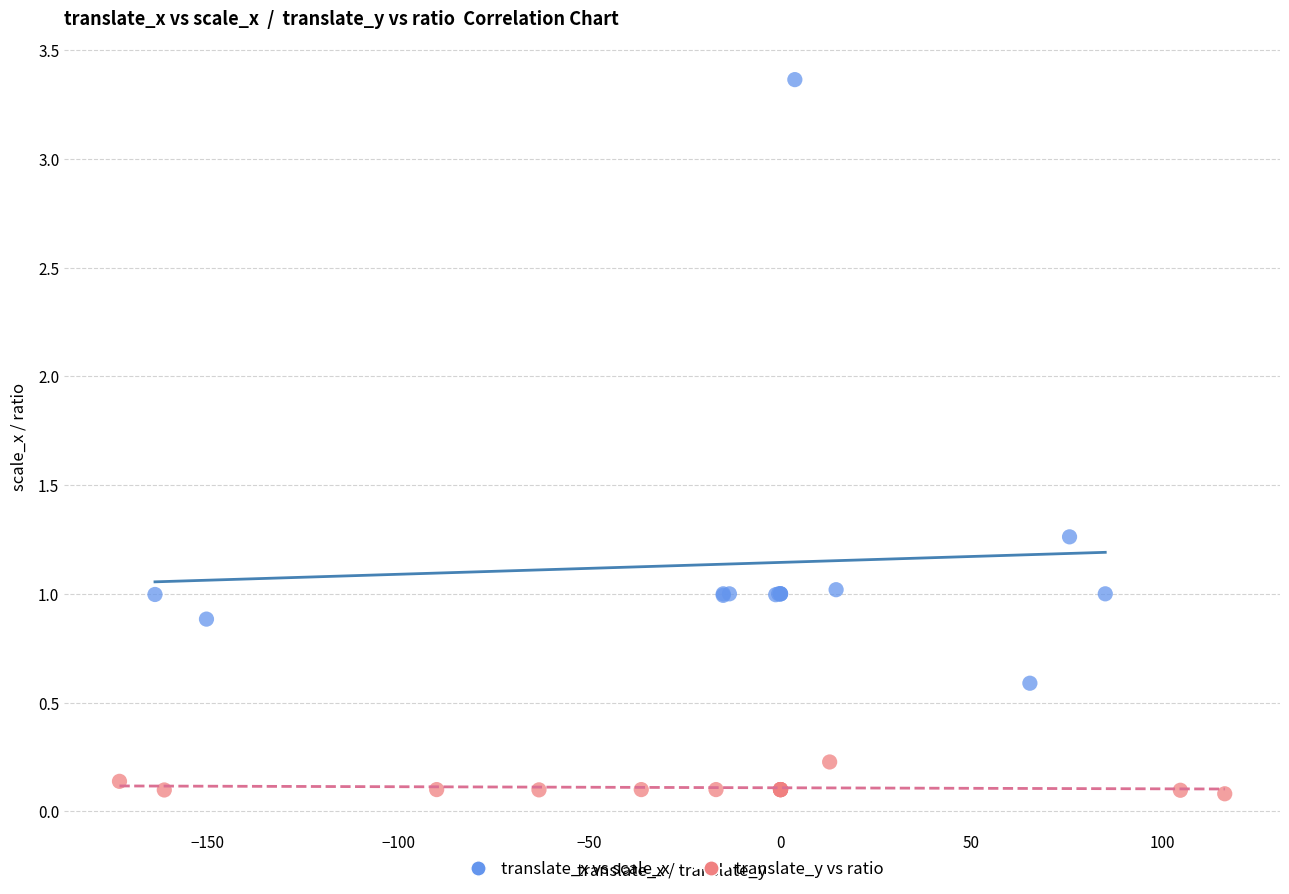

Which series has the largest Y range (max minus min)?

translate_x vs scale_x